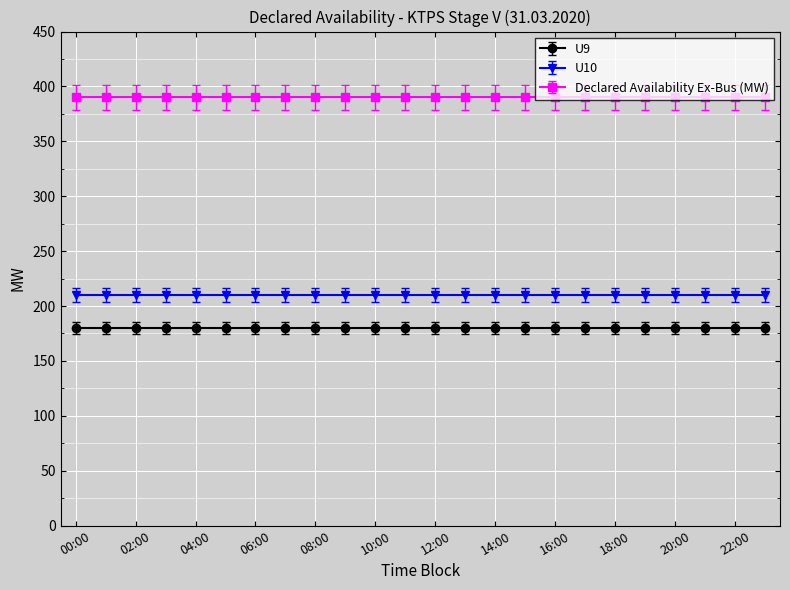

True or false: Declared Availability Ex-Bus (MW) and U10 intersect in this chart.

False